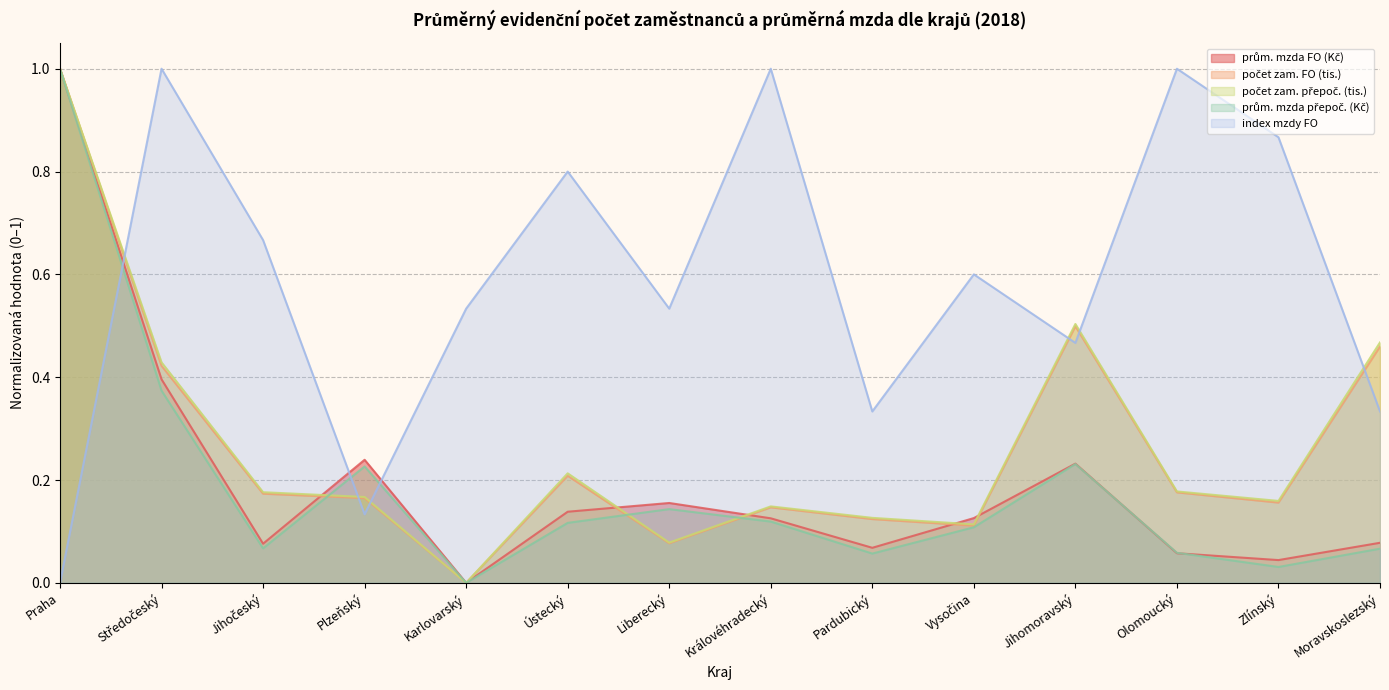

In prům. mzda FO (Kč), how many points are lower than both neighbors (excluding endpoints)?

4